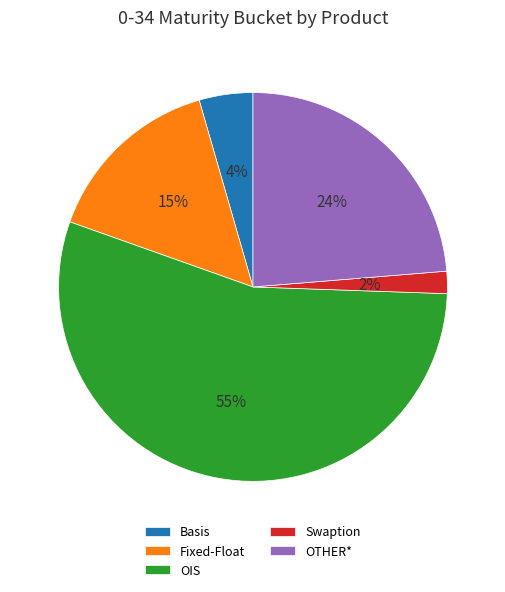

Count the number of slices in the pie.

5